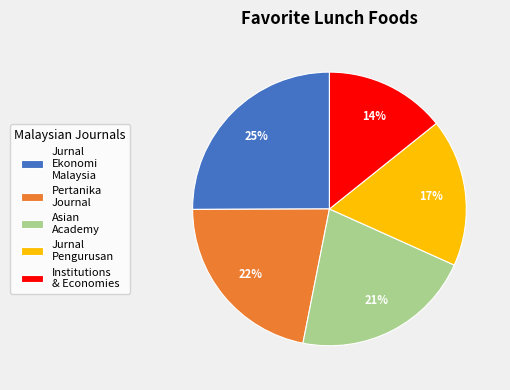

True or false: Pertanika Journal accounts for 22% of the total.

True